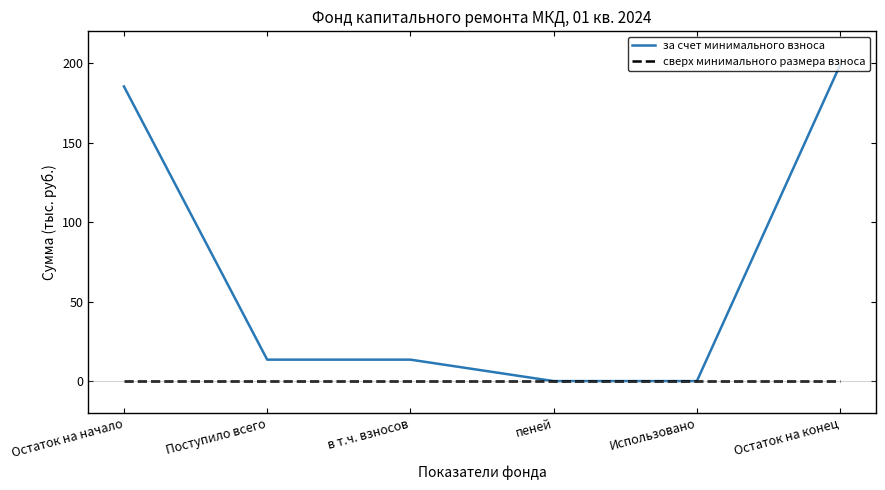

True or false: сверх минимального размера взноса has more than 2 interior local peaks.

False